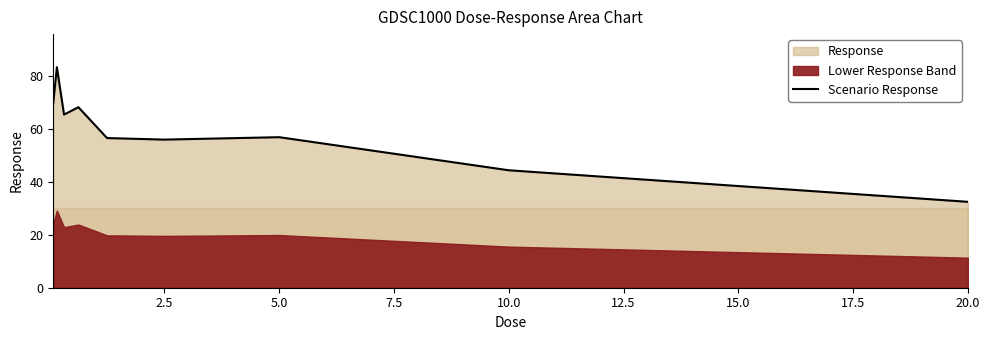

The value of Scenario Response at 5.0 is 91.0. True or false?

False